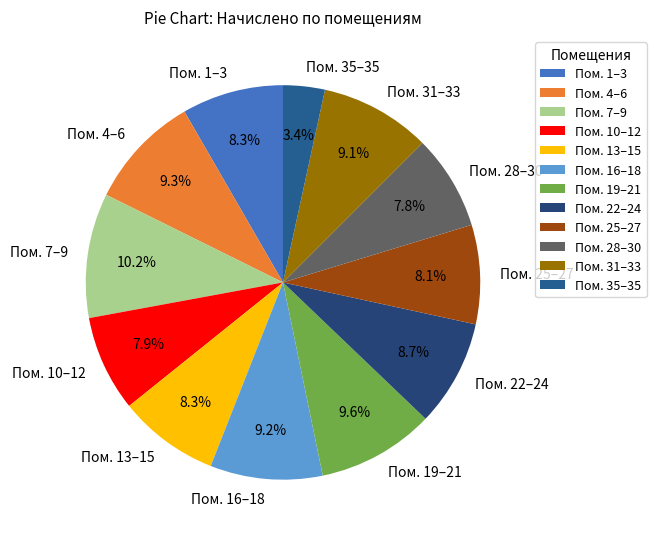

Which category has the biggest portion of the pie?

Пом. 7–9